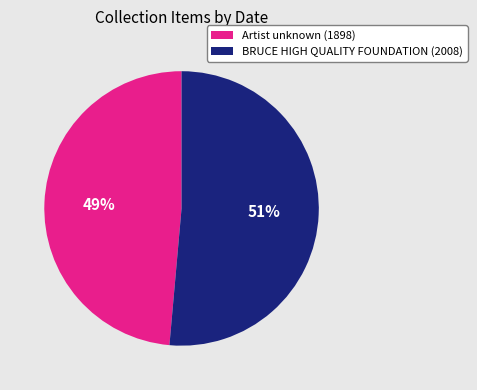

Does BRUCE HIGH QUALITY FOUNDATION (2008) represent more than half of the total?

Yes